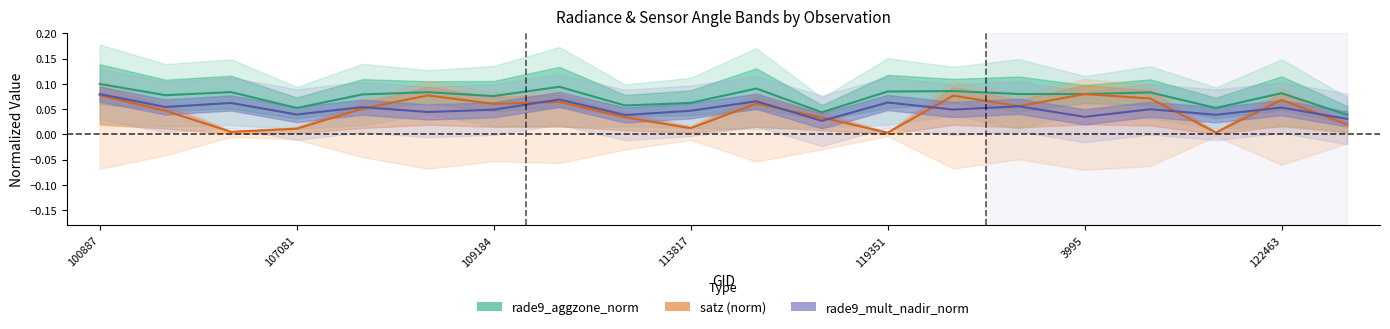

Reading left to right, what are all the values shown in this chart?

rade9_aggzone_norm: 0.1	0.1	0.1	0.1	0.1	0.1	0.1	0.1	0.1	0.1	0.1	0.0	0.1	0.1	0.1	0.1	0.1	0.1	0.1	0.0
satz (norm): 0.1	0.0	0.0	0.0	0.1	0.1	0.1	0.1	0.0	0.0	0.1	0.0	0.0	0.1	0.1	0.1	0.1	0.0	0.1	0.0
rade9_mult_nadir_norm: 0.1	0.1	0.1	0.0	0.1	0.0	0.0	0.1	0.0	0.0	0.1	0.0	0.1	0.0	0.1	0.0	0.0	0.0	0.1	0.0